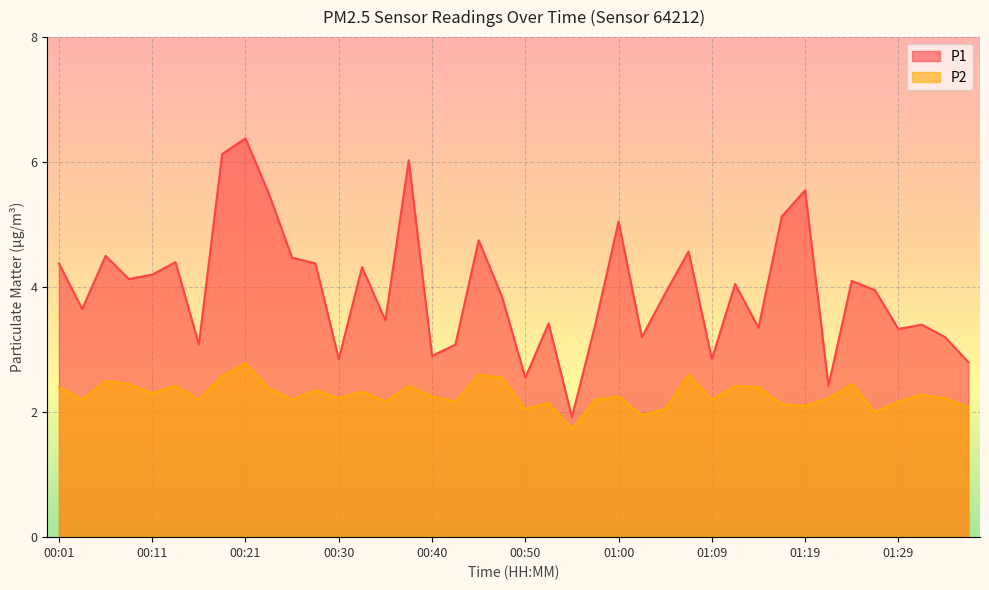

Does the chart display data point markers on the line(s)?

No